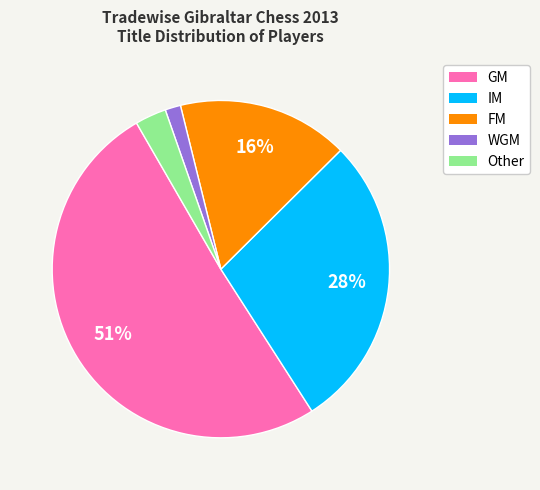

Is there a majority slice in this chart?

Yes